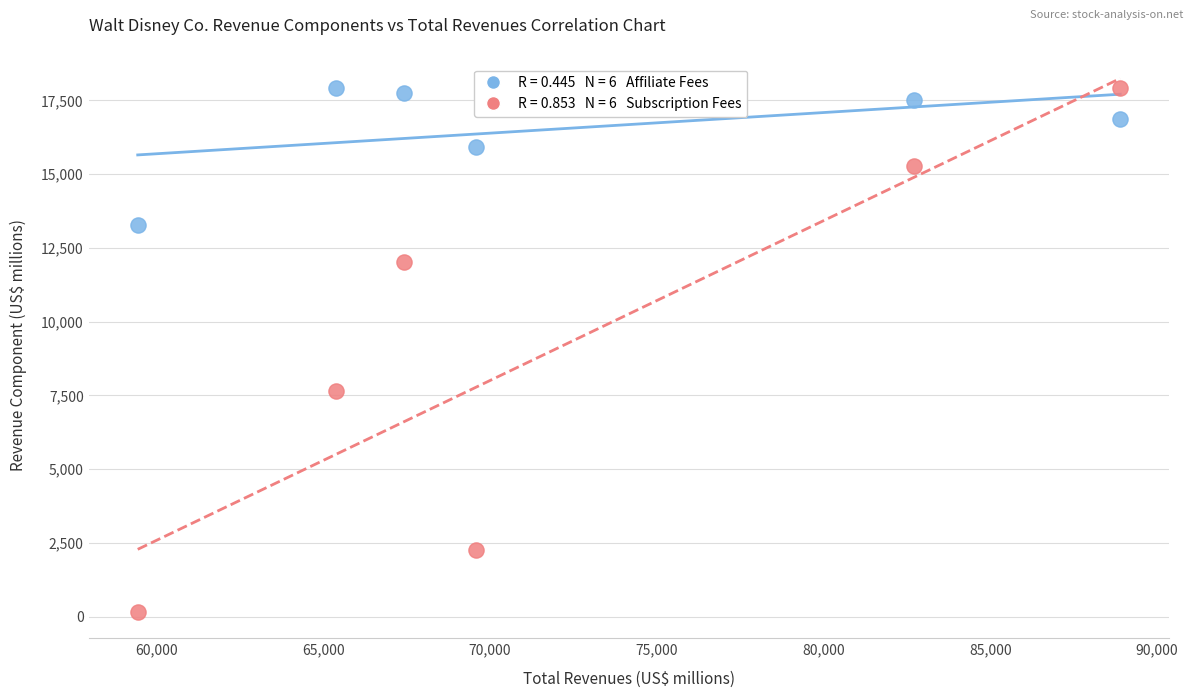

Across all series, what Y value is closest to 9052?

7645